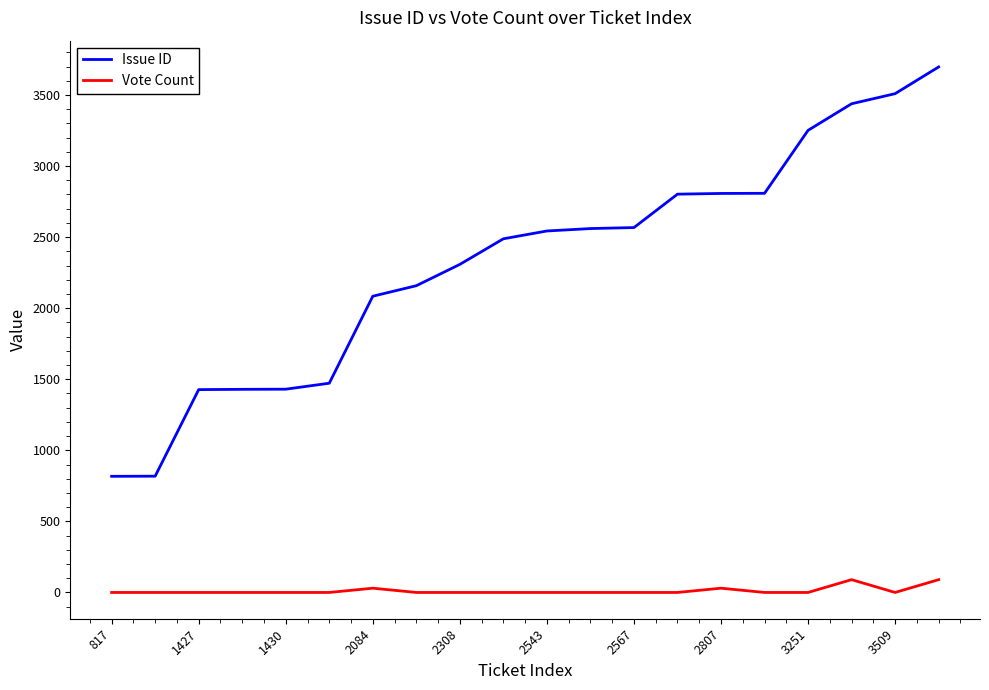

How many series are shown in this chart?

2